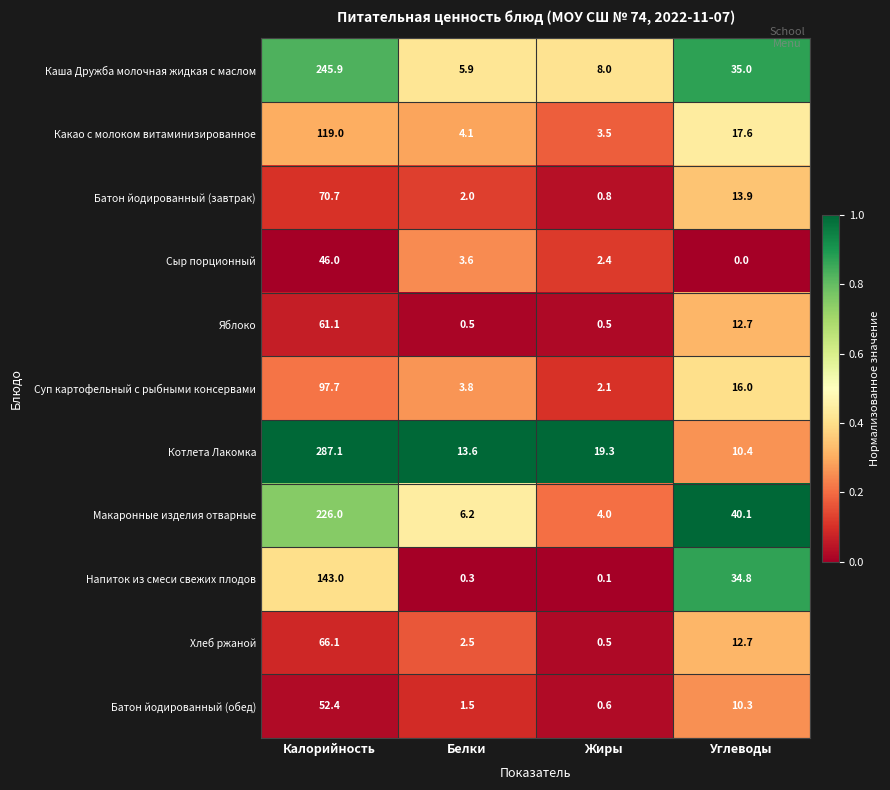

The Батон йодированный (завтрак) series shows 28.4 at Калорийность. True or false?

False